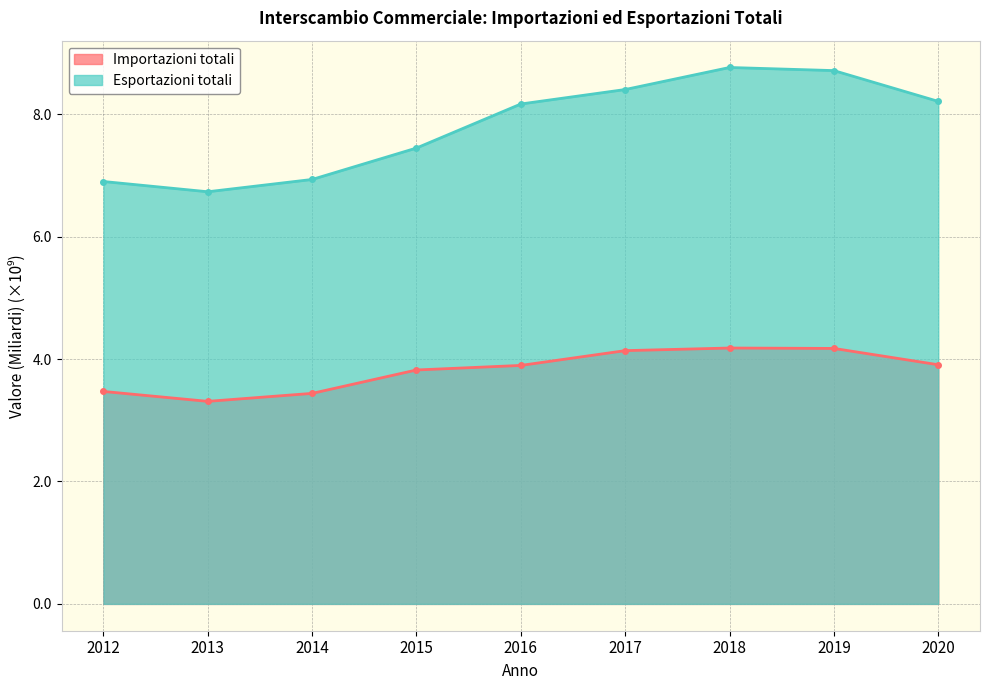

Which has a higher value, 2015 or 2012?

2015